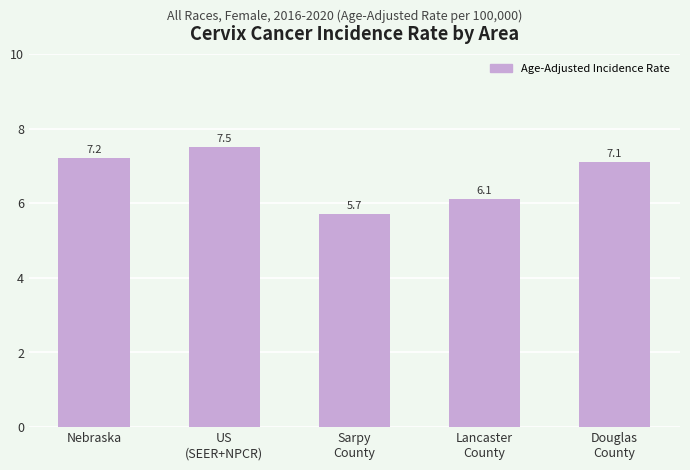

What is the label of the 2nd bar from the left?

US
(SEER+NPCR)